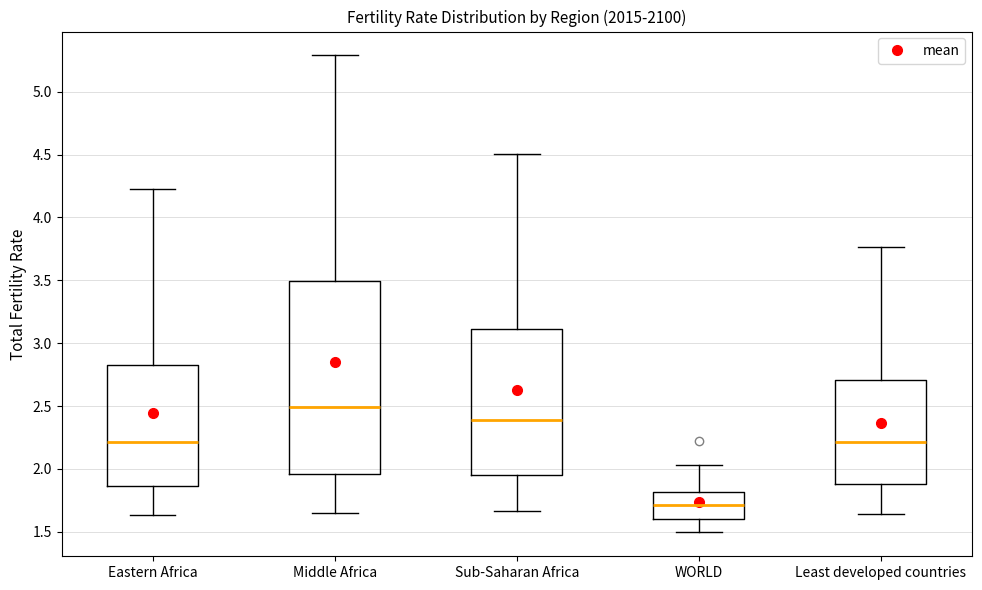

Reading left to right, transcribe this box plot: for each box, give where its median line is, the range the box spans, and where its two whiskers end, as read against the y-axis. The values are not printed on the chart, so give them approximately, as read against the axis.

Eastern Africa: median 2.20, box 1.85 to 2.85, whiskers 1.65 to 4.25
Middle Africa: median 2.50, box 1.95 to 3.50, whiskers 1.65 to 5.30
Sub-Saharan Africa: median 2.40, box 1.95 to 3.10, whiskers 1.65 to 4.50
WORLD: median 1.70, box 1.60 to 1.80, whiskers 1.50 to 2.05
Least developed countries: median 2.20, box 1.90 to 2.70, whiskers 1.65 to 3.75